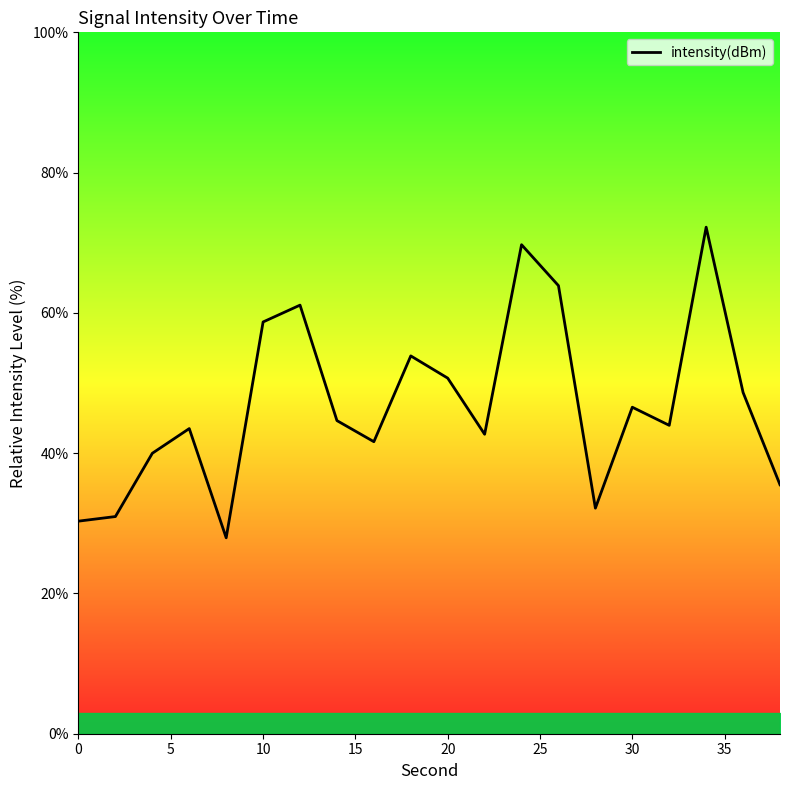

What is the difference between the maximum and second lowest values?

41.9